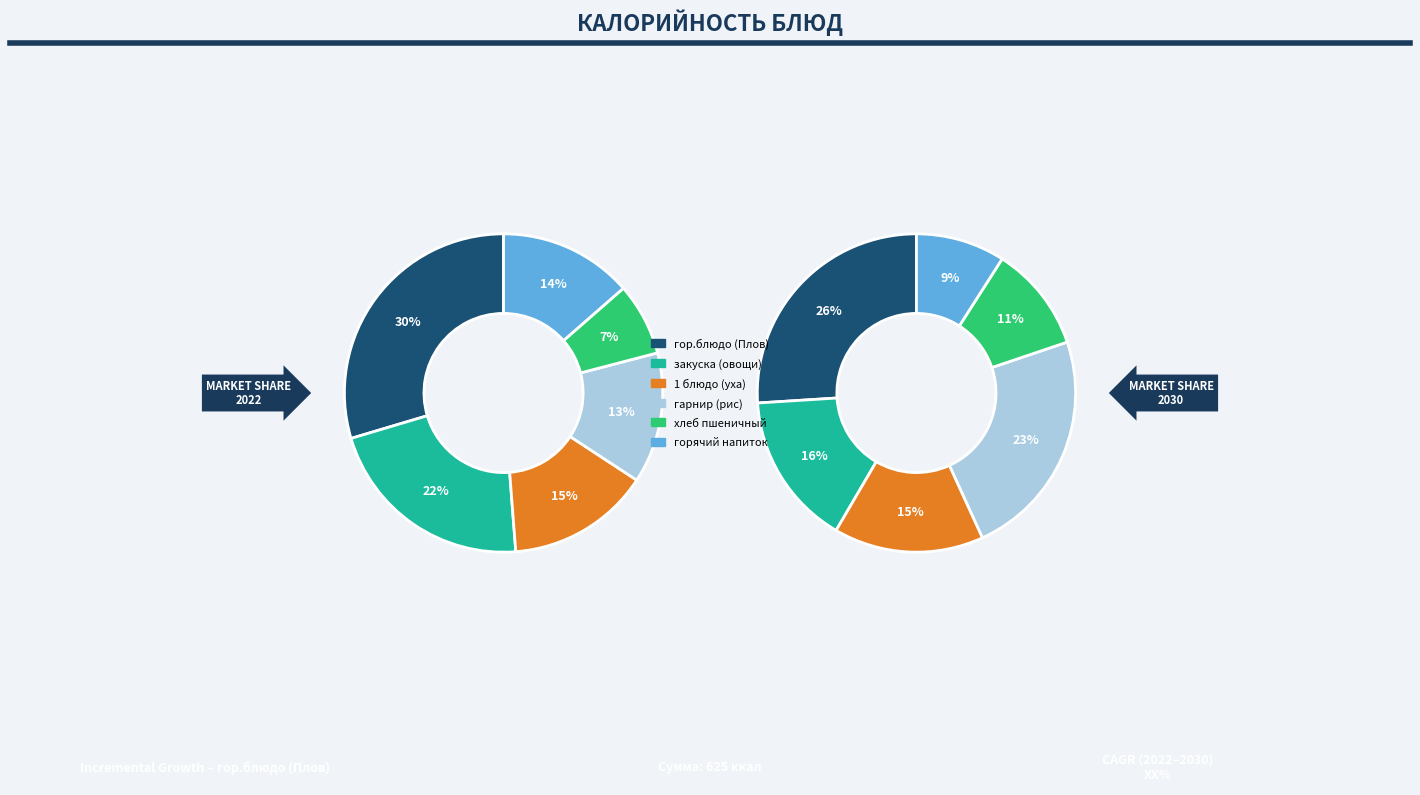

Is it true that гор.блюдо (Плов) is 17% of the pie?

False